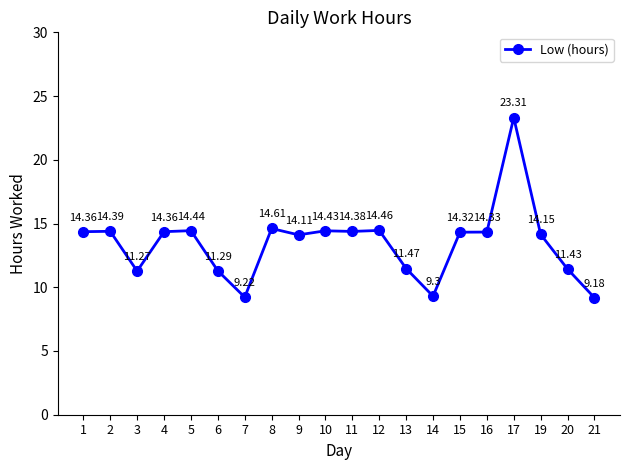

How many lines are shown in the chart?

1